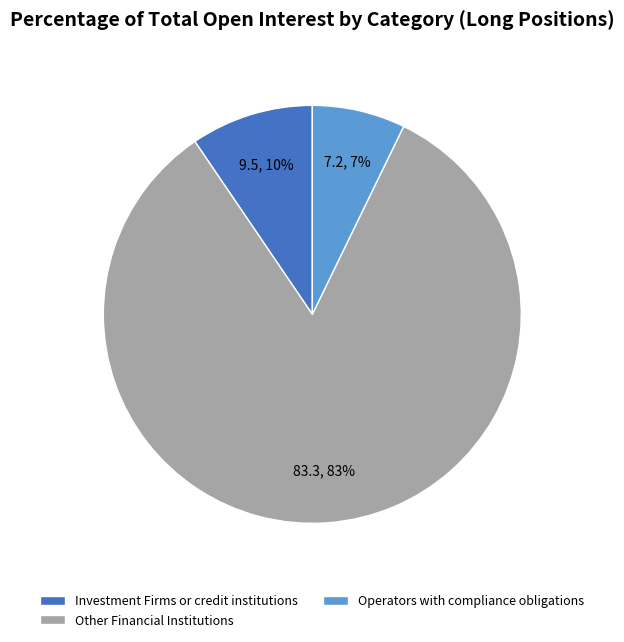

Approximately how many times larger is the value at Operators with compliance obligations compared to Investment Firms or credit institutions?

0.8